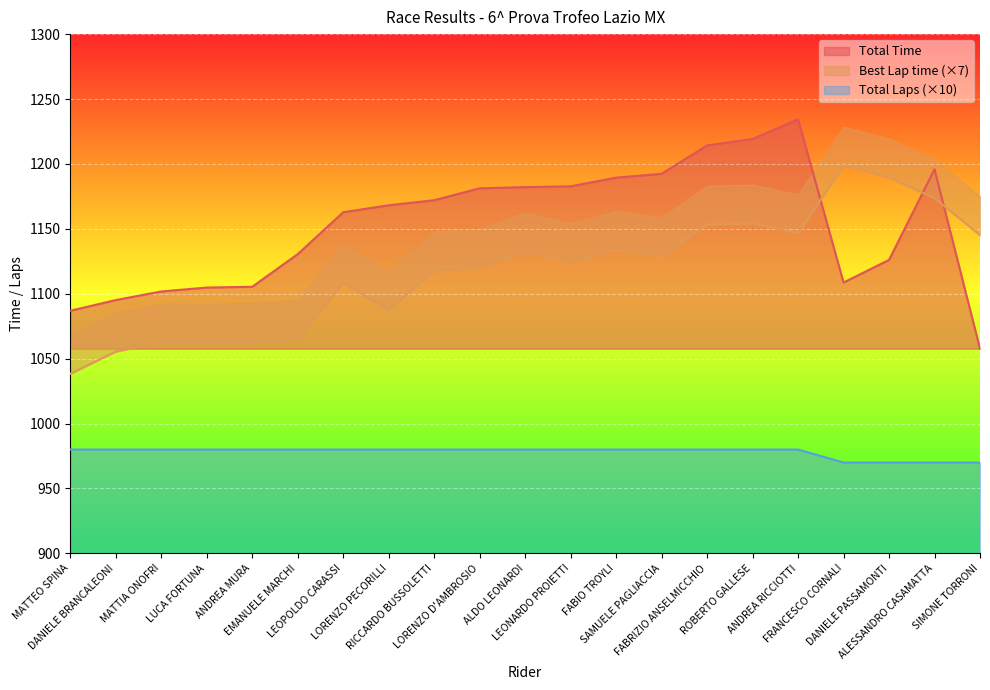

Which label corresponds to the largest value in the chart?

ANDREA RICCIOTTI